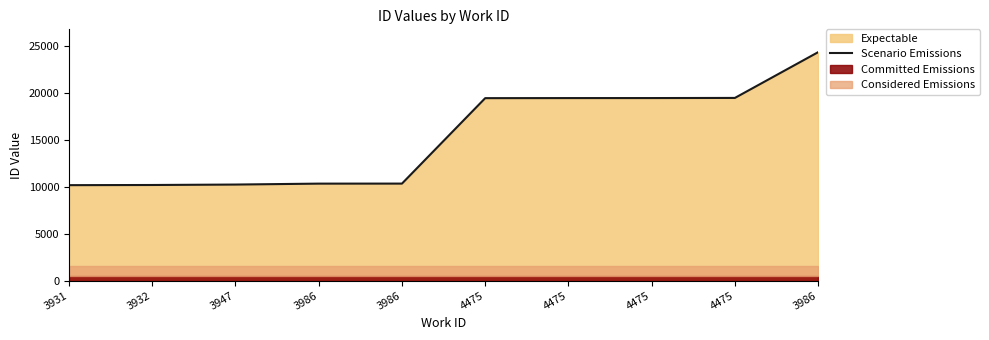

What is the difference between the values at 4475 and 4475?

24